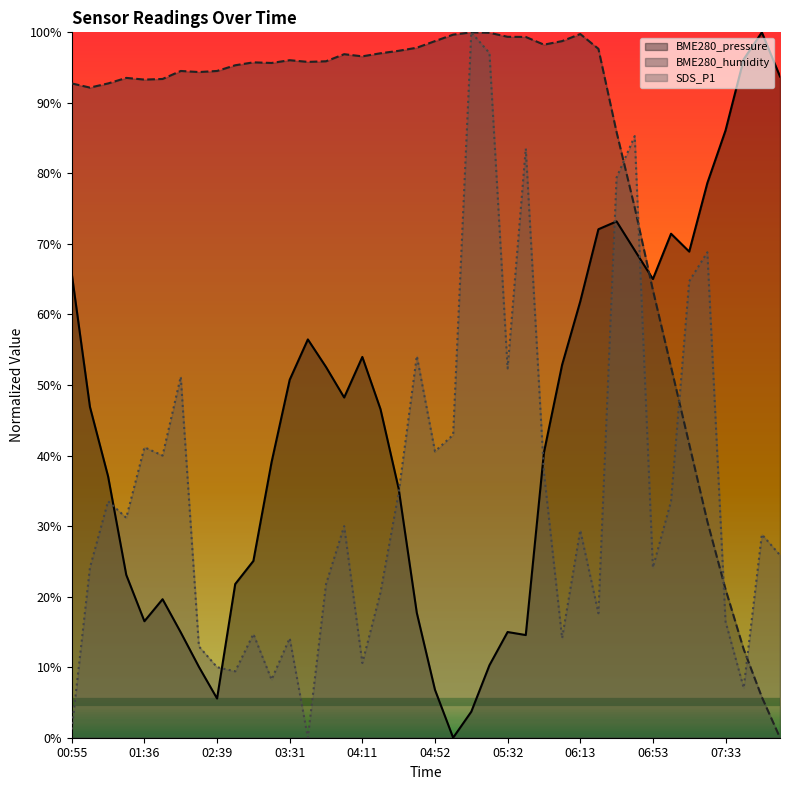

What is the total value across all series at 07:54?

134.6